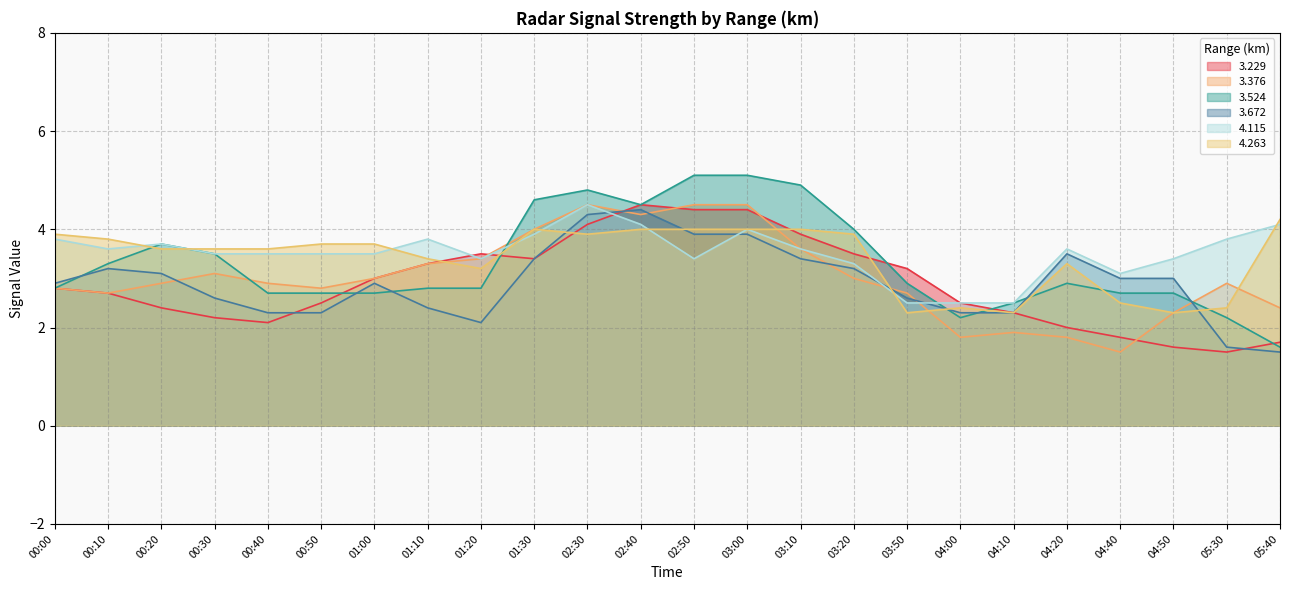

True or false: 3.672 and 4.115 intersect in this chart.

True